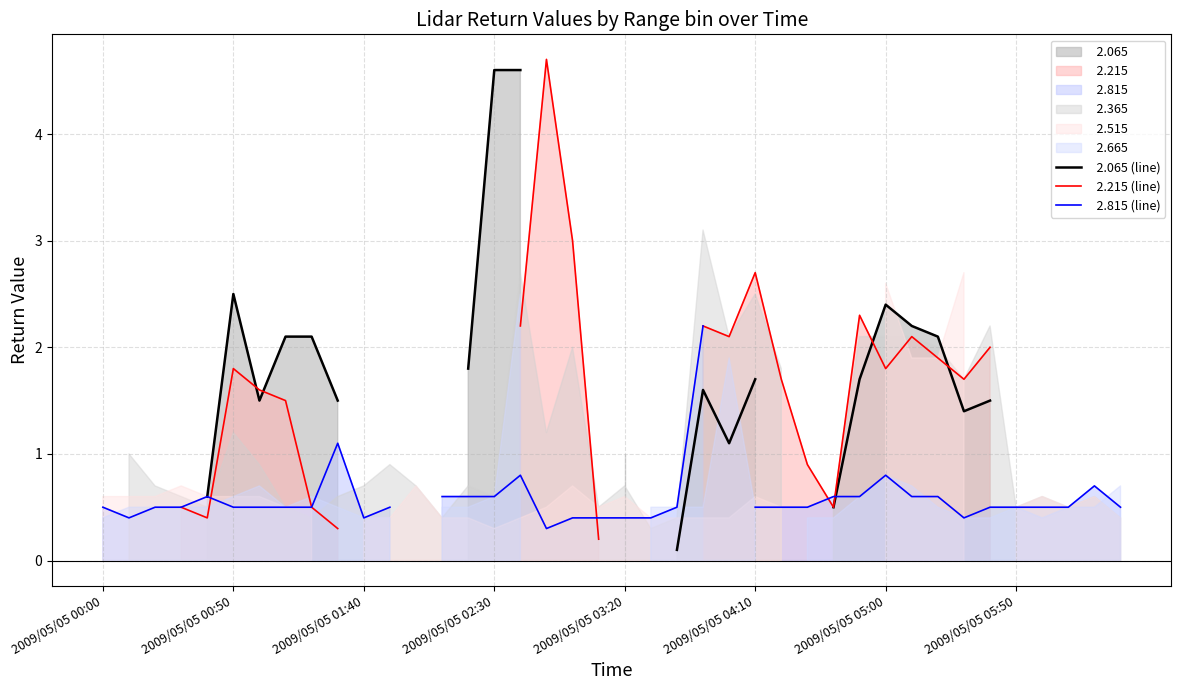

Does the chart display data point markers on the line(s)?

No